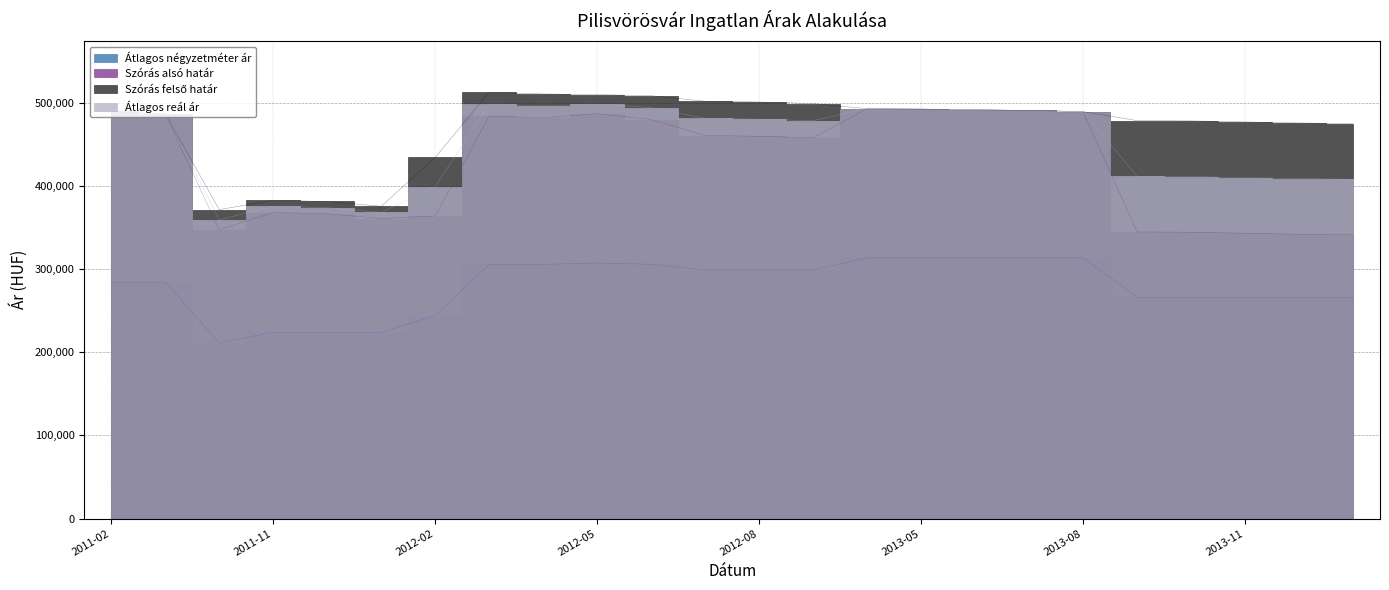

What is the smallest value displayed?

211183